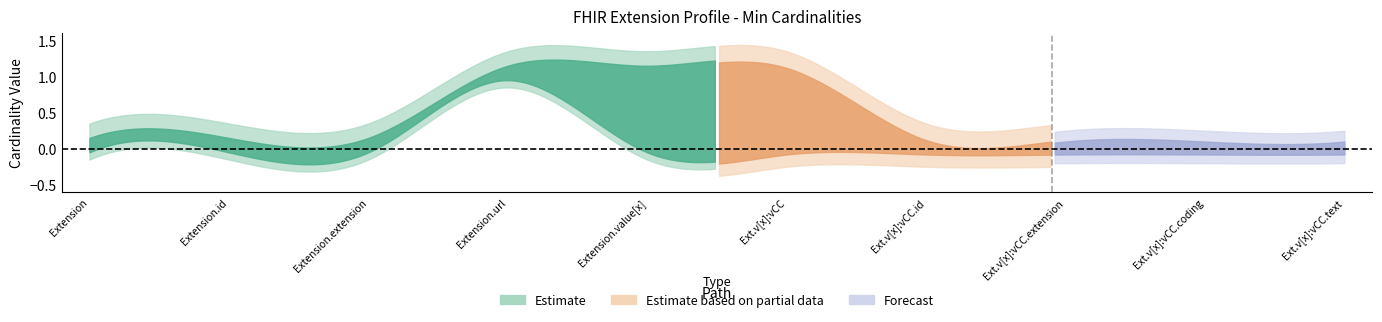

Which label corresponds to the largest value in the chart?

Extension.url